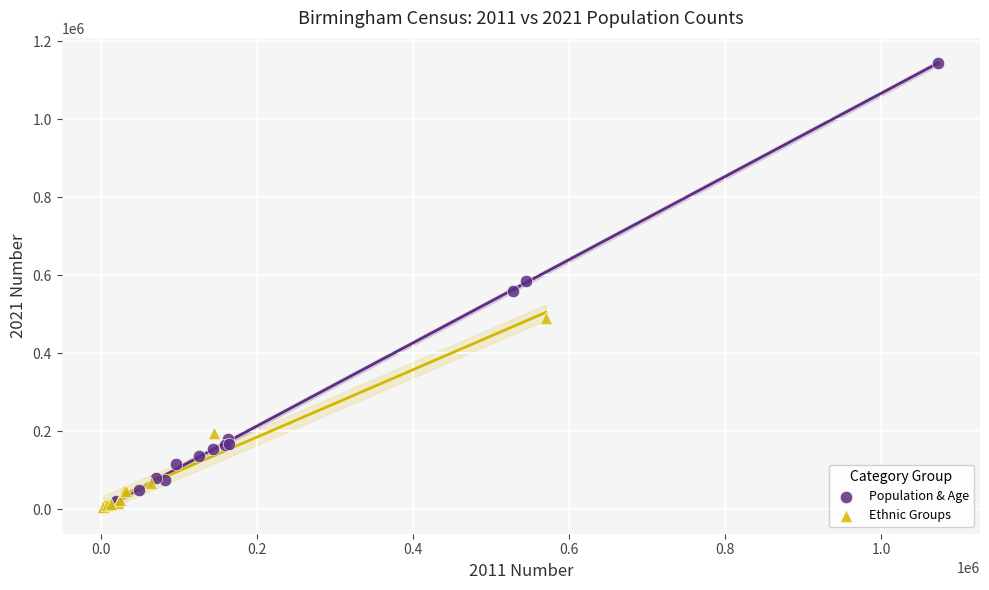

Which series reaches the minimum Y coordinate?

Ethnic Groups